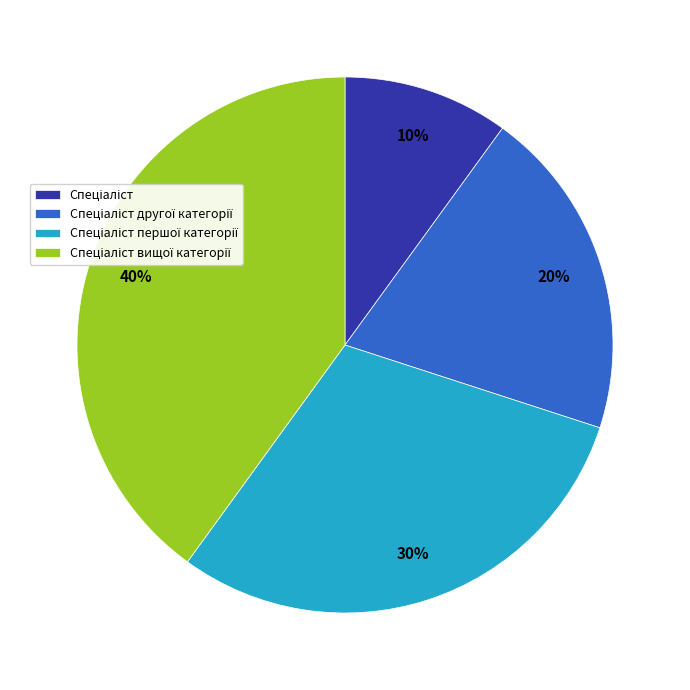

Does any single category account for the majority?

No